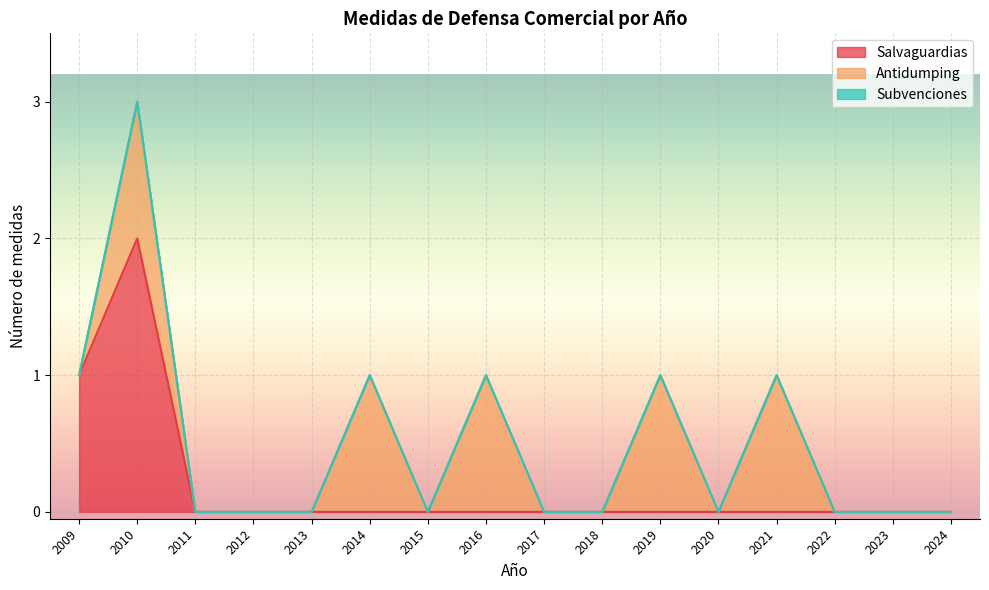

At which category does the chart reach its peak across all series?

2010